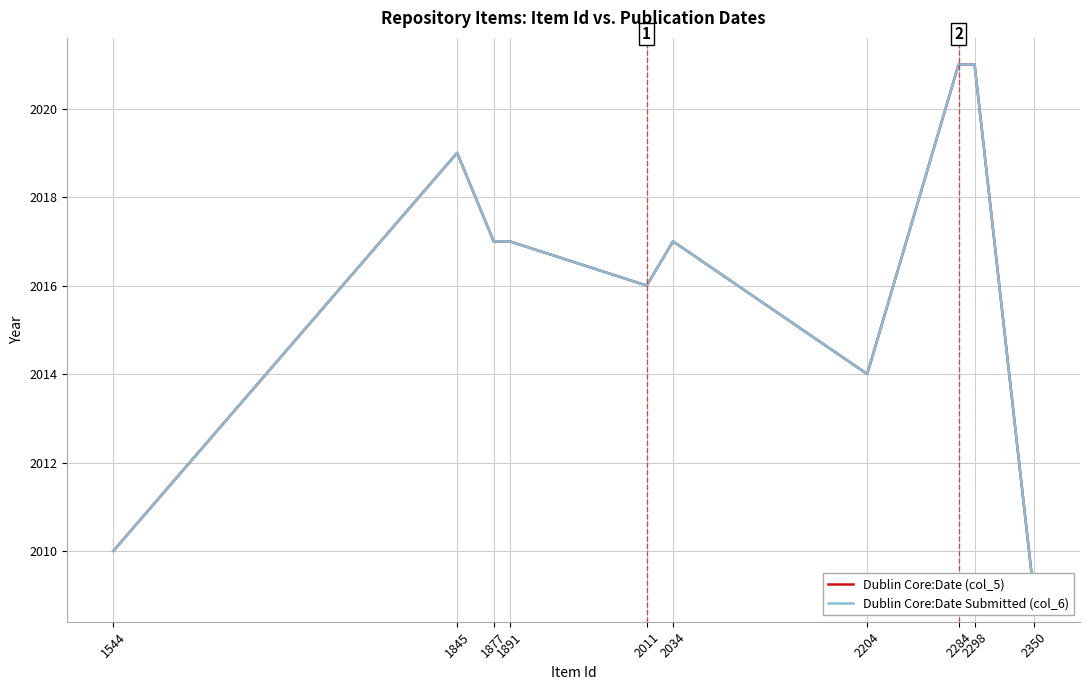

How many values in the Dublin Core:Date (col_5) series exceed 2017?

3